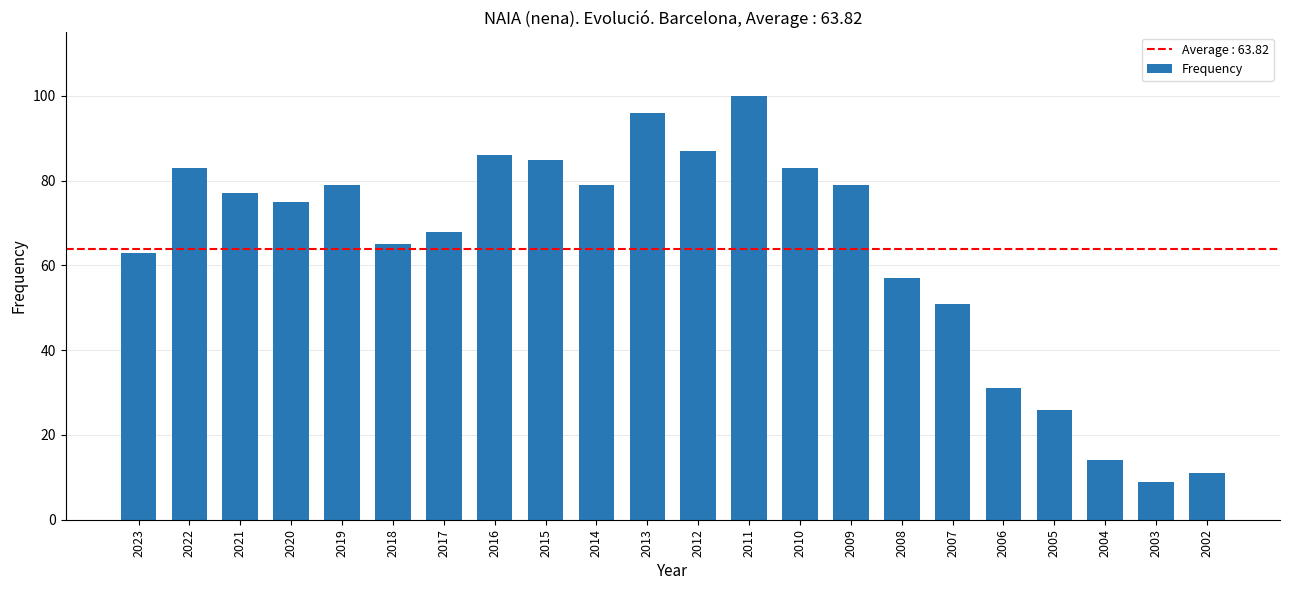

At which category does the chart reach its minimum across all series?

2003